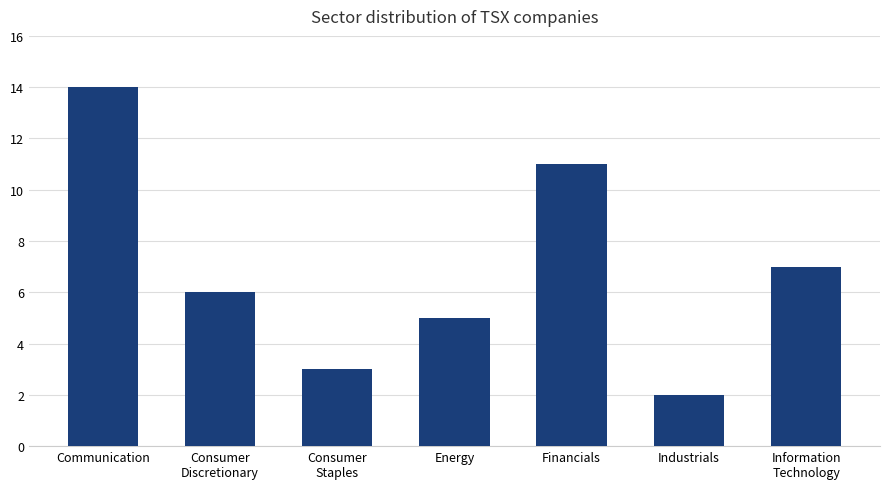

The value at Communication is 14. True or false?

True